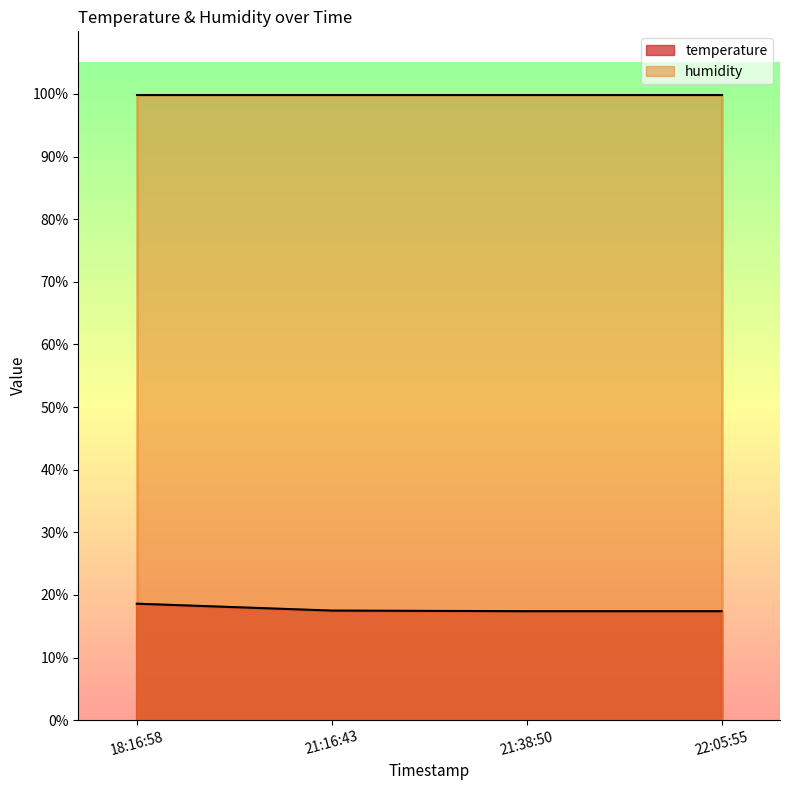

What value does the data have at 21:16:43?

17.5